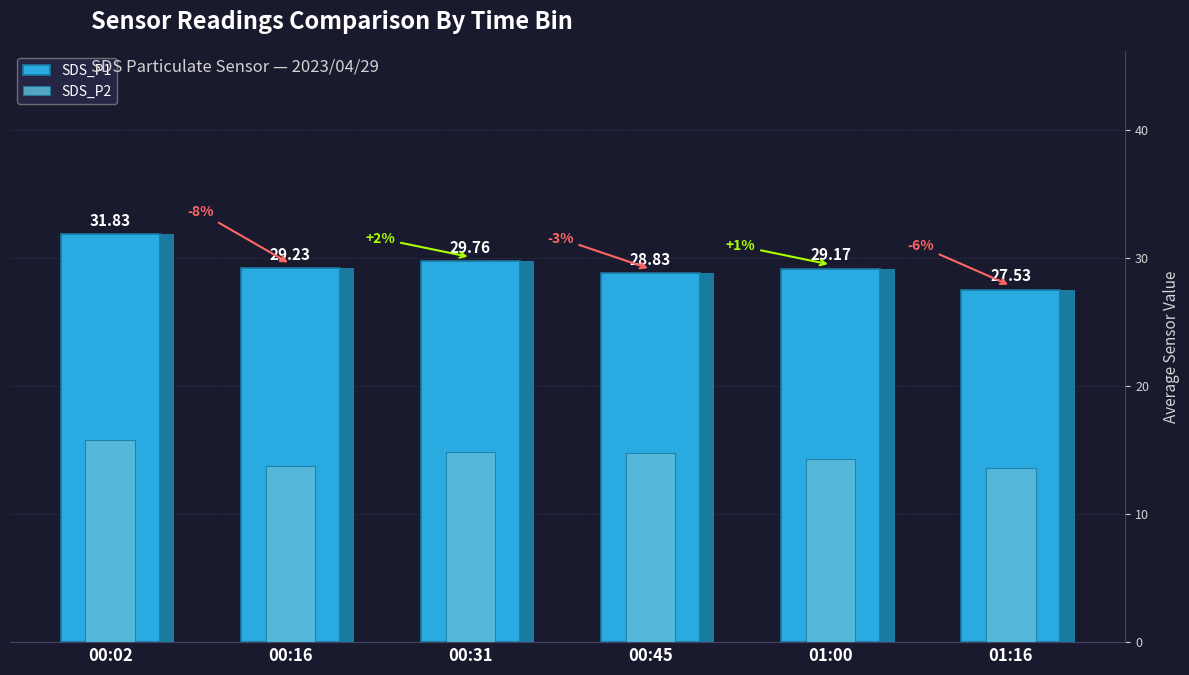

What are all the series names shown in the legend?

SDS_P1, SDS_P2